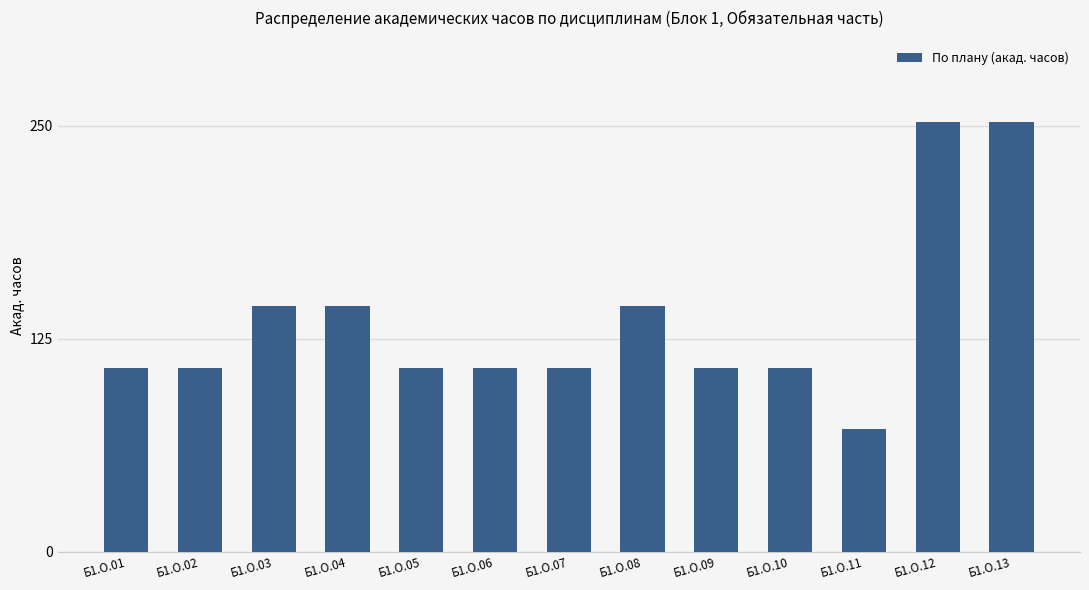

What is the change in value from Б1.О.07 to Б1.О.12?

+144